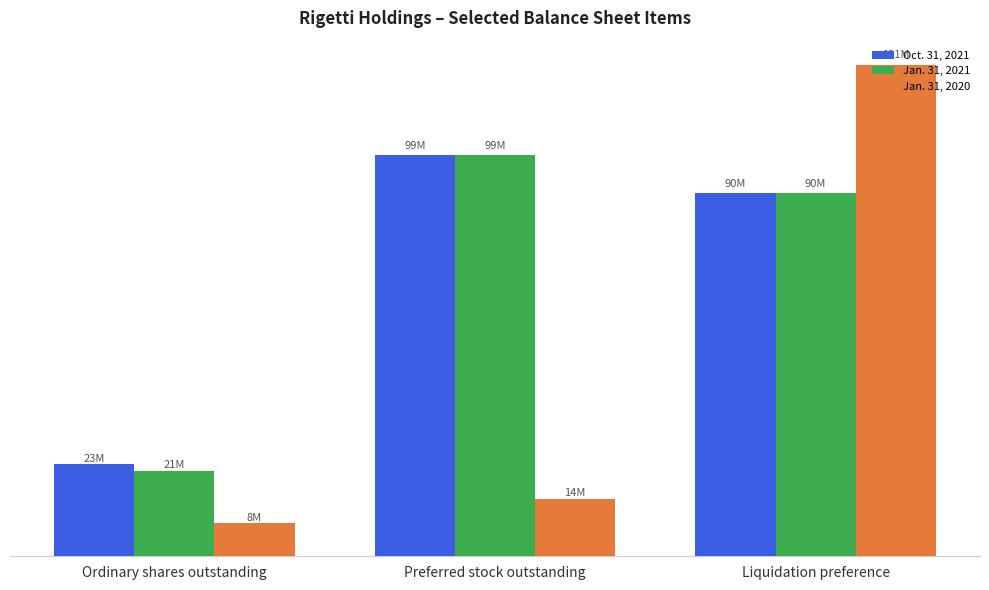

Are the bars grouped side by side (vs. stacked)?

Yes